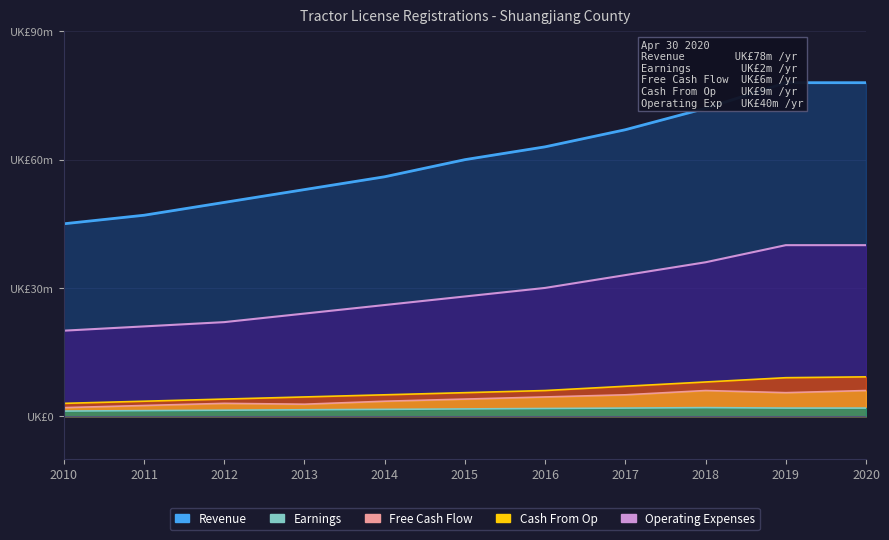

What is the difference between the maximum and minimum values in the Operating Expenses series?

20.0